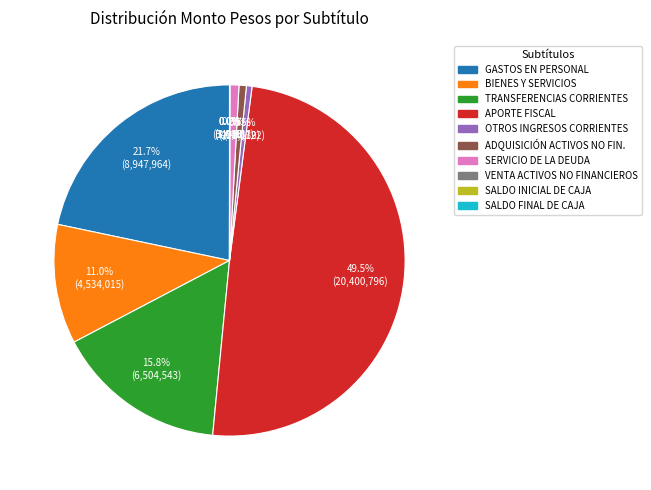

How many slices are in this pie chart?

10